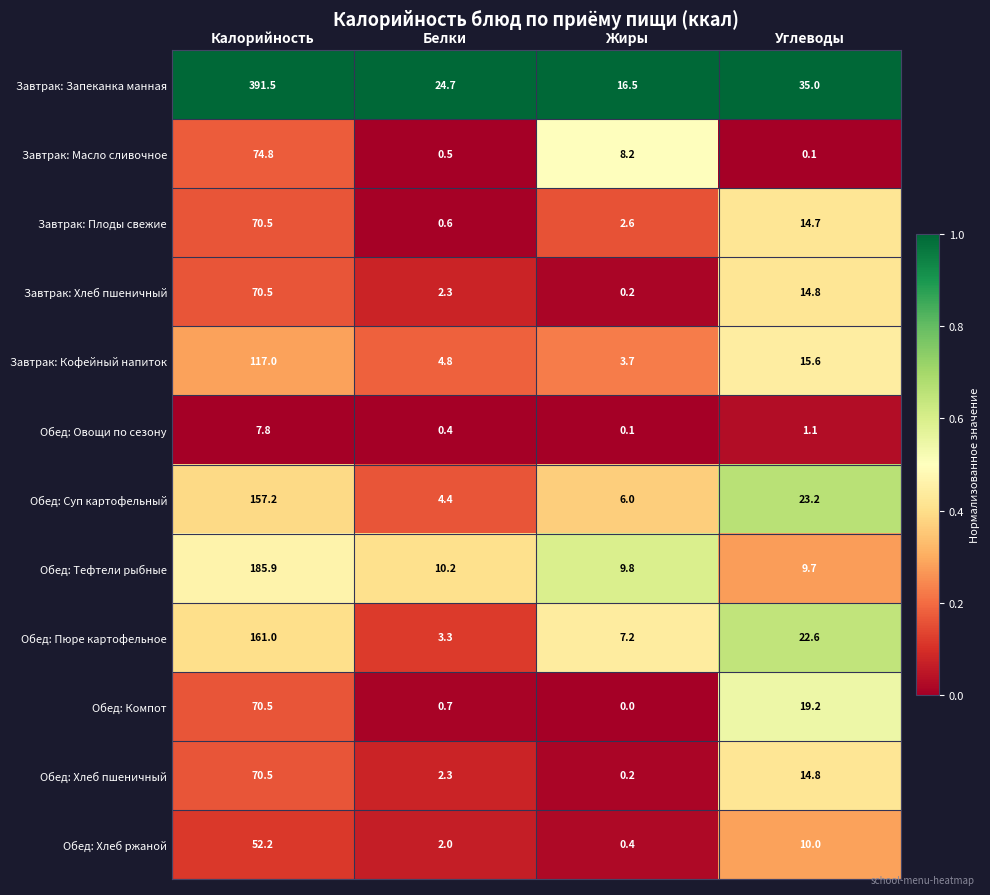

True or false: Обед: Суп картофельный has a value of 23.2 at Углеводы.

True